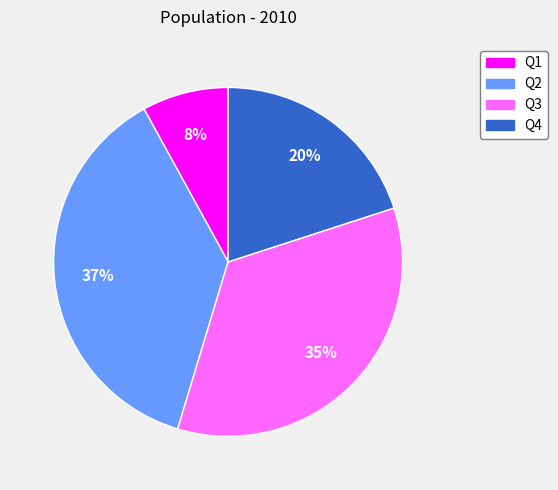

How many slices are in this pie chart?

4